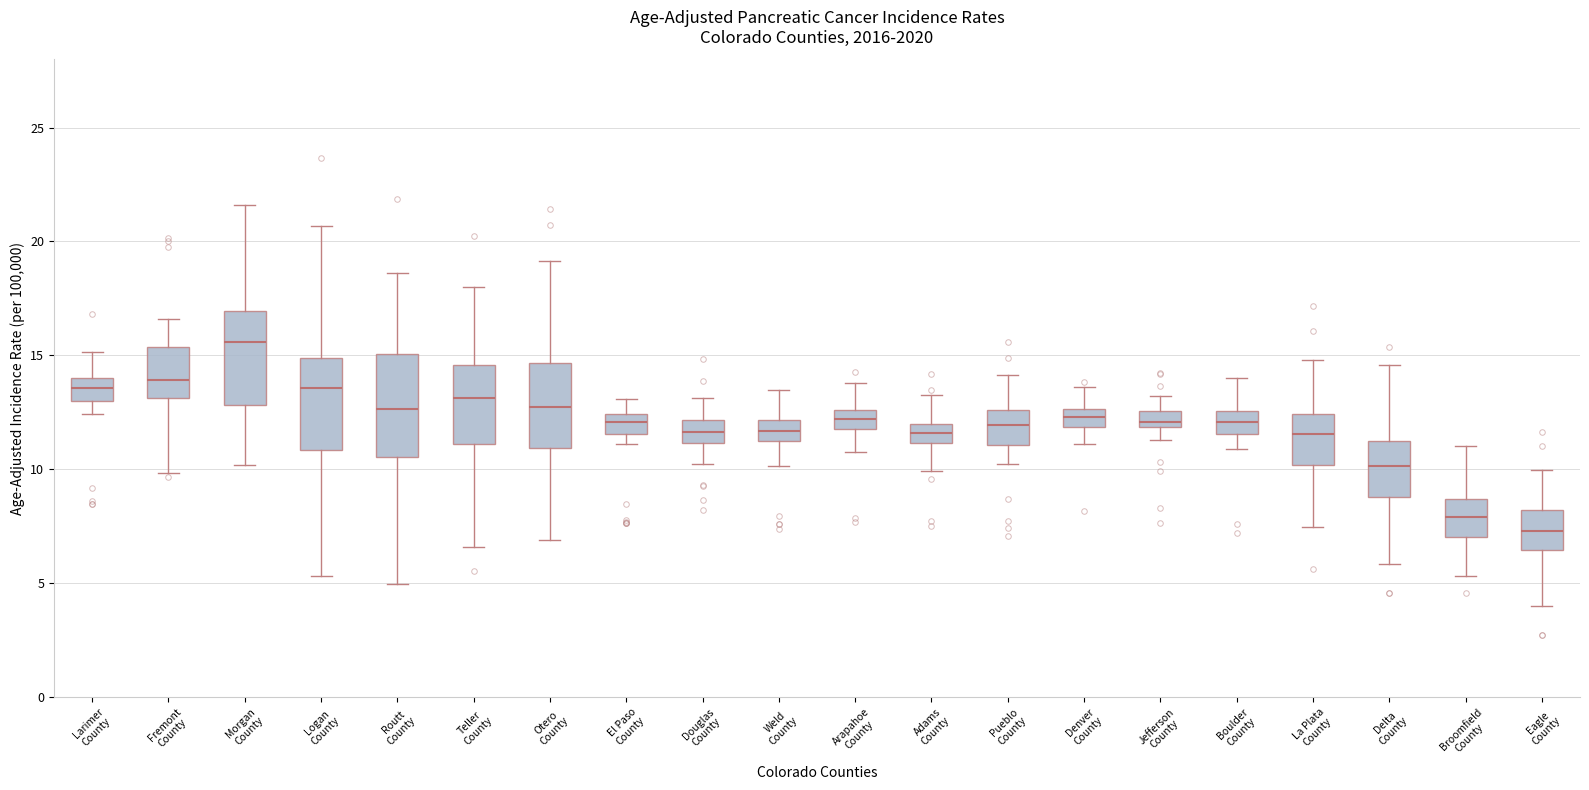

Where does the median line of the box for La Plata County sit on the y-axis? The values are not printed on the chart, so give them approximately, as read against the axis.

11.5